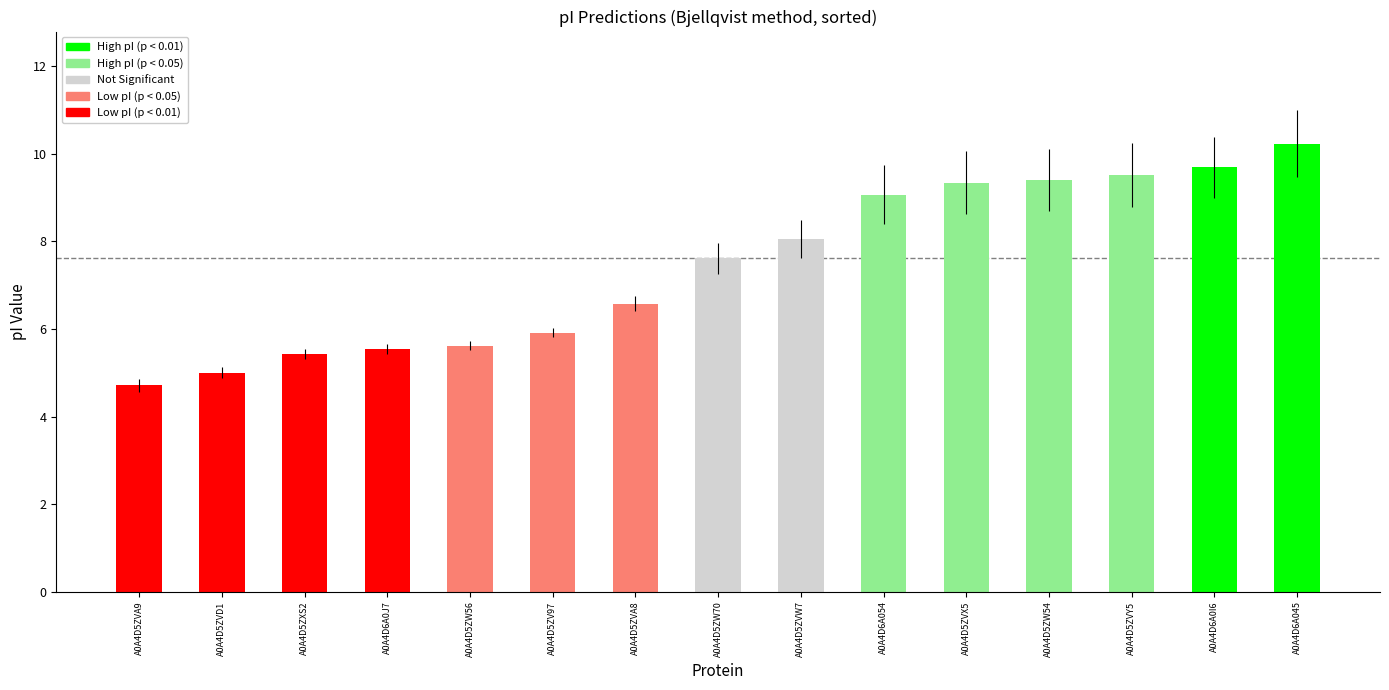

What is the ratio of the value at A0A4D5ZW70 to the value at A0A4D6A045?

0.7